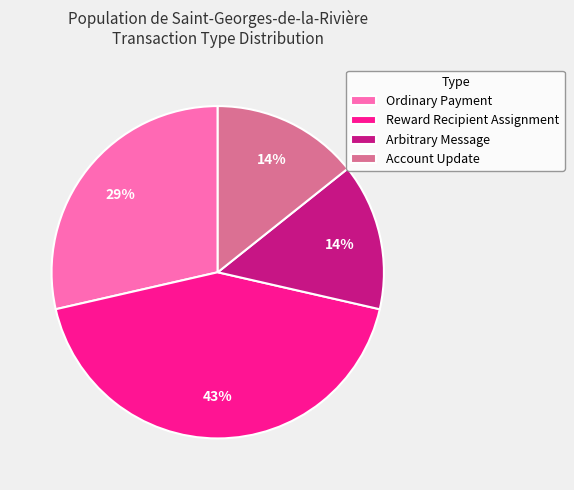

What is the ratio of the value at Account Update to the value at Ordinary Payment?

0.5